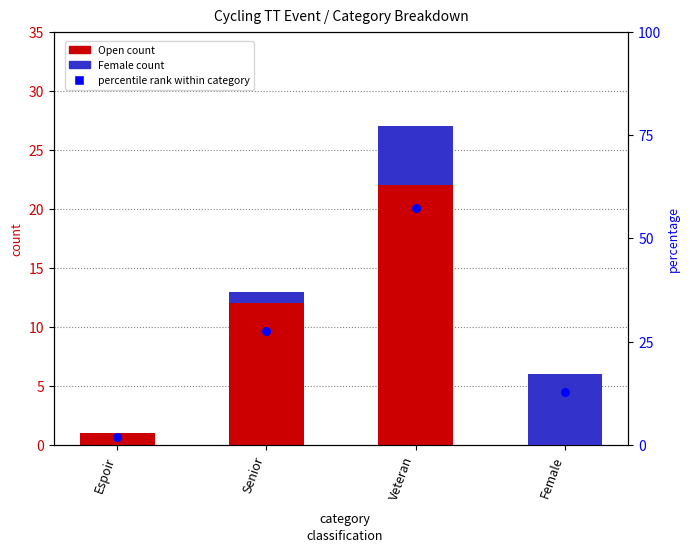

Which series has the largest total across all categories?

percentile rank